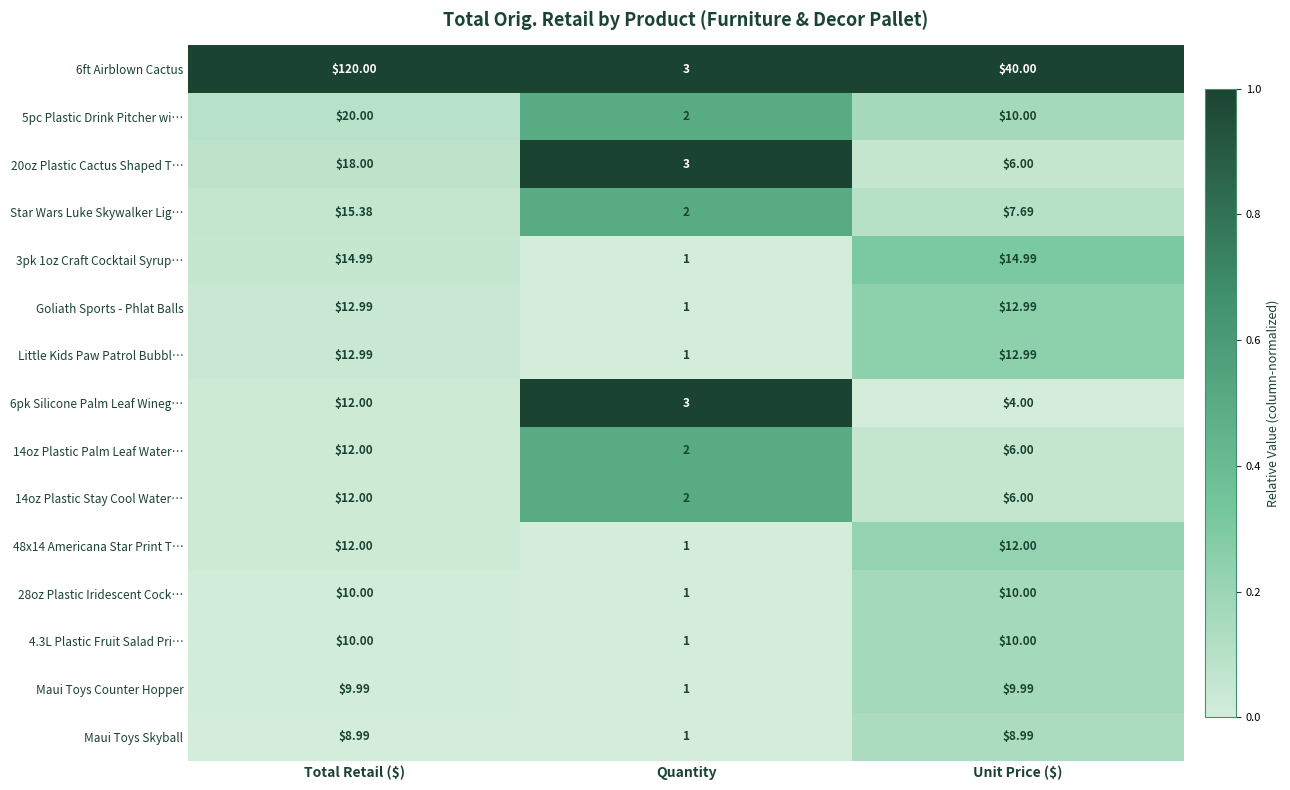

Where does the 3pk 1oz Craft Cocktail Syrup… series first go above 14?

Total Retail ($)